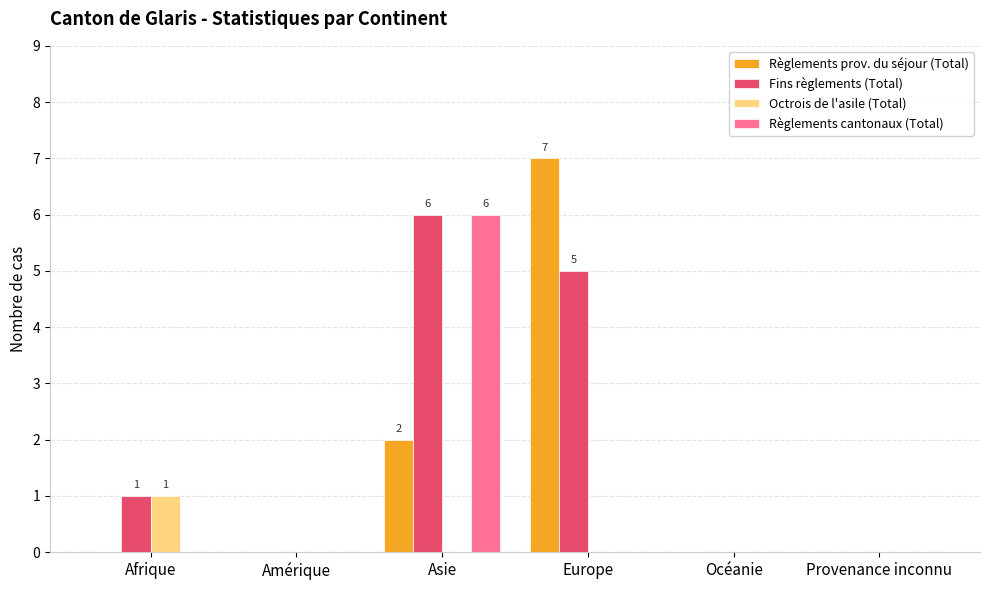

Which series has the largest total across all categories?

Fins règlements (Total)